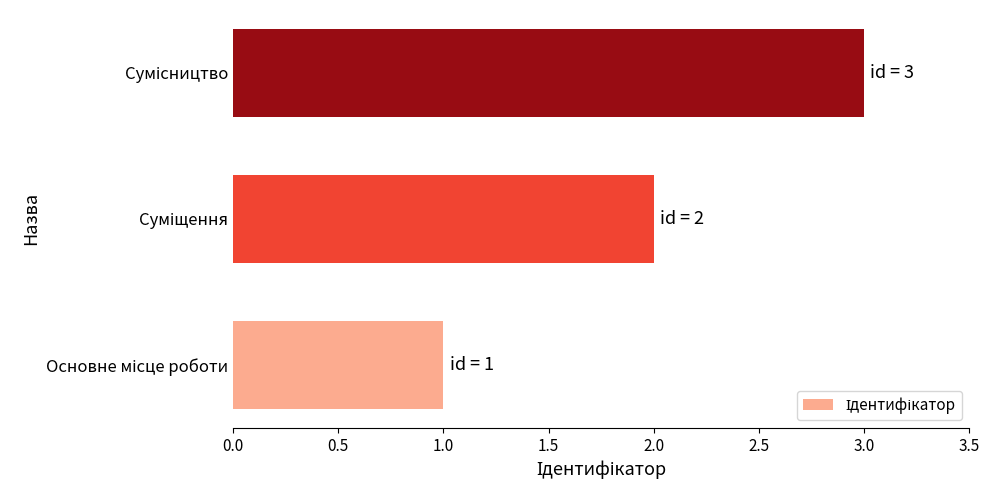

What is the maximum value shown in the chart?

3